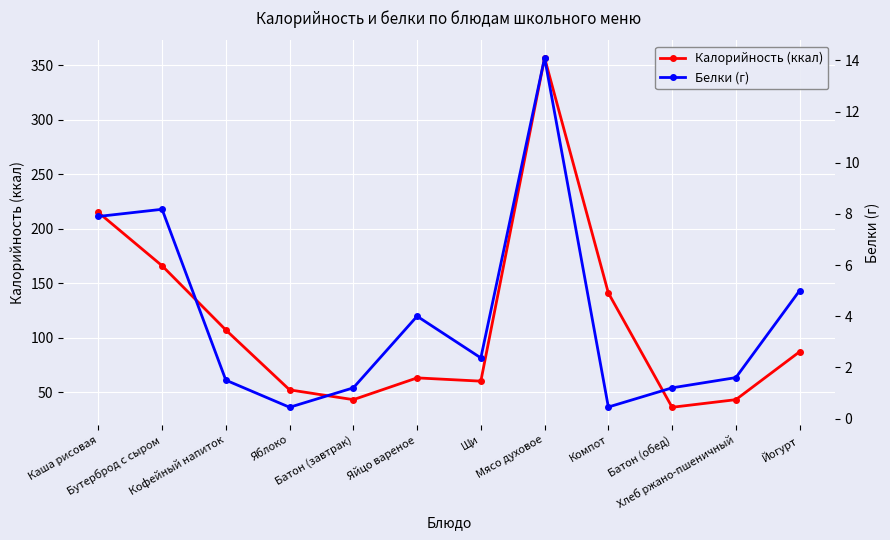

True or false: Калорийность (ккал) and Белки (г) intersect in this chart.

False